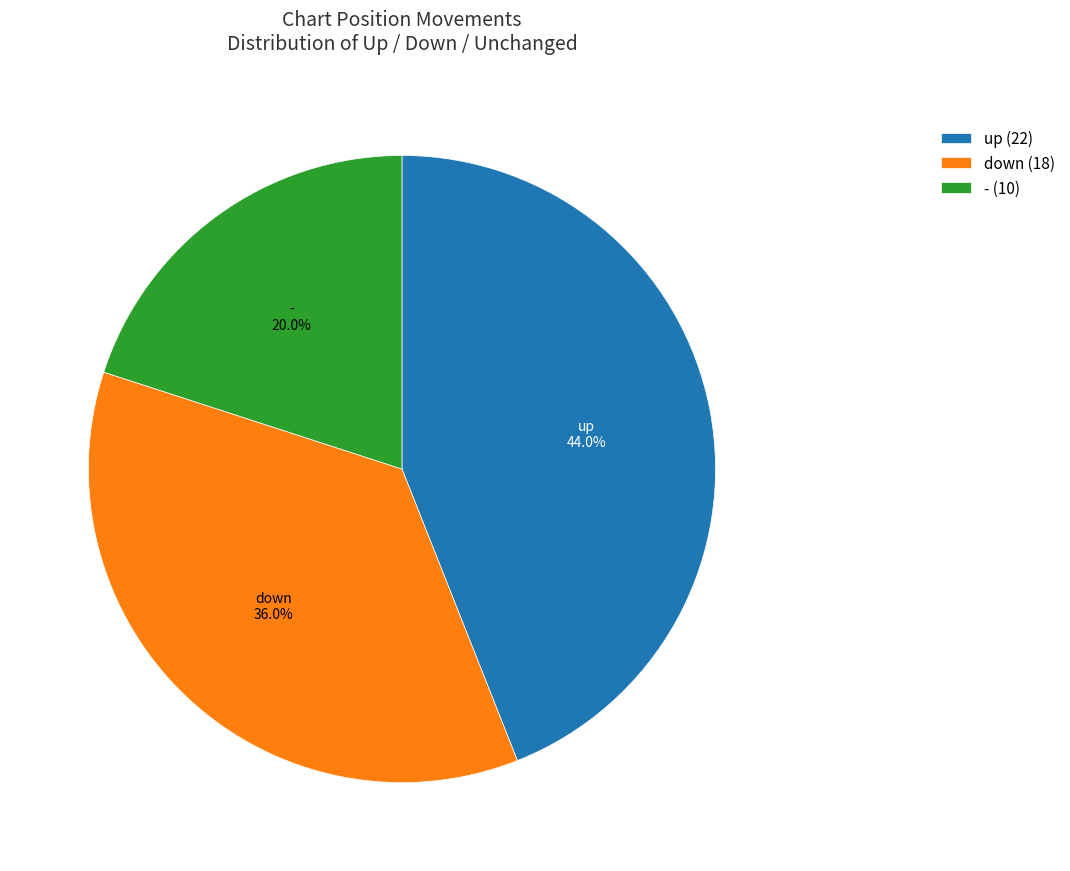

What percentage is the up slice, to the nearest percent?

44%